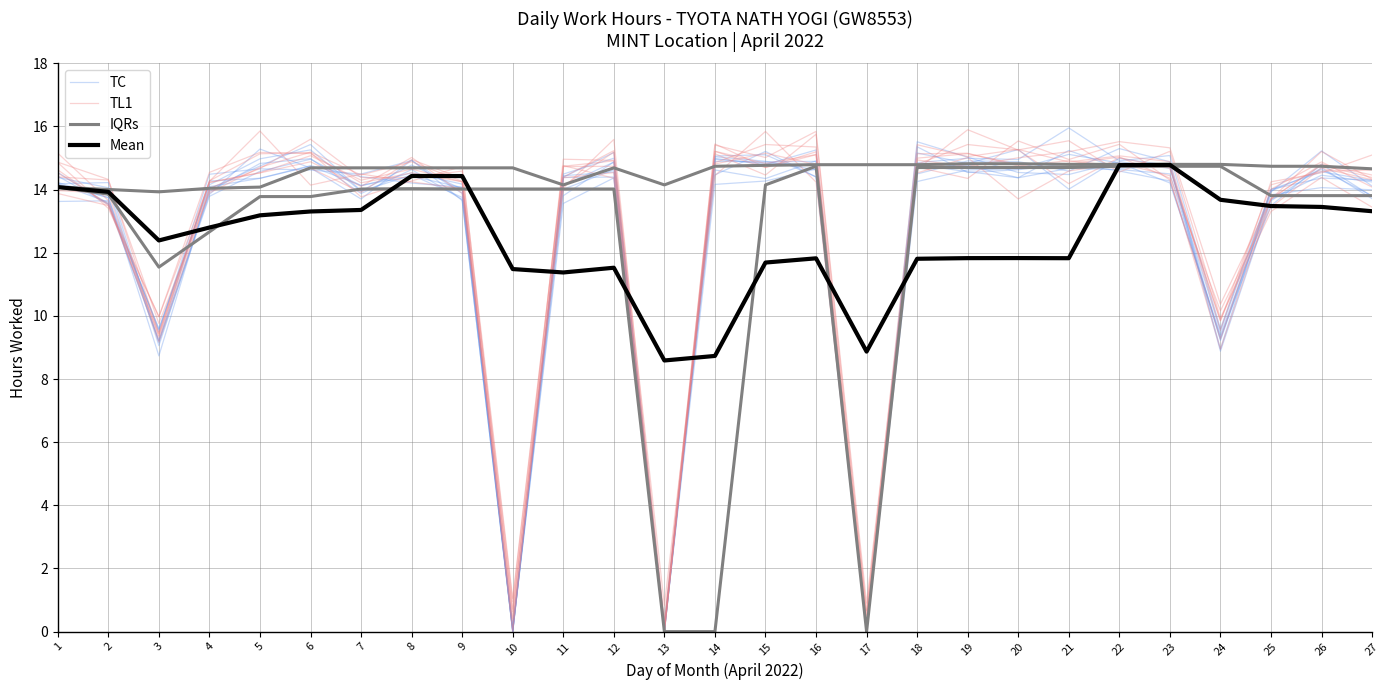

At how many categories does at least one series exceed 12?

25